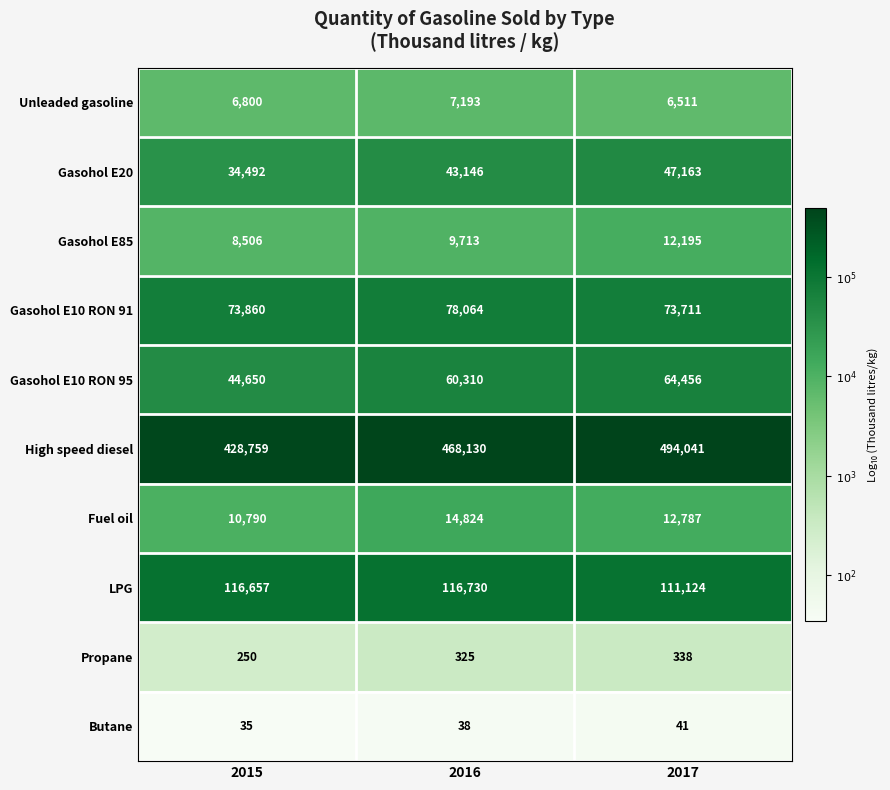

Reading right to left, list all the values displayed in this chart.

Unleaded gasoline: 6511	7193	6800
Gasohol E20: 47163	43146	34492
Gasohol E85: 12195	9713	8506
Gasohol E10 RON 91: 73711	78064	73860
Gasohol E10 RON 95: 64456	60310	44650
High speed diesel: 494041	468130	428759
Fuel oil: 12787	14824	10790
LPG: 111124	116730	116657
Propane: 338	325	250
Butane: 41	38	35